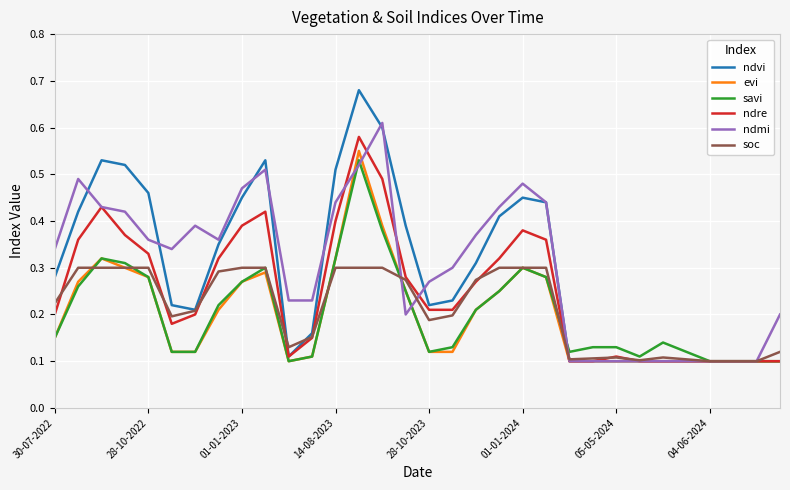

Which series has the widest spread of values?

ndvi